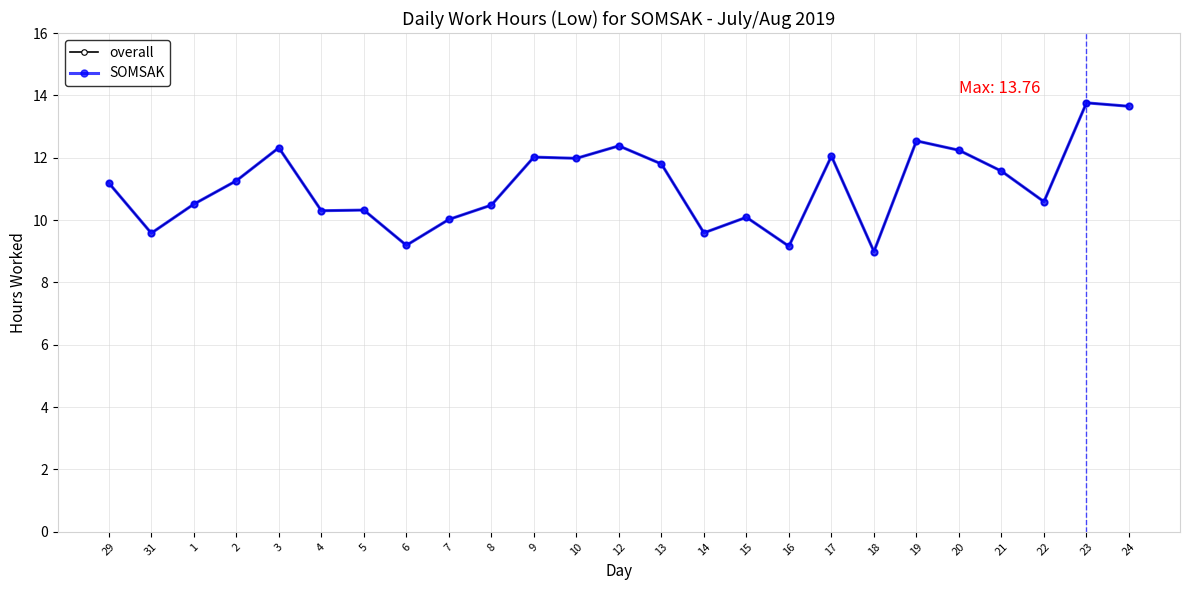

Between 31 and 22, which is larger?

22